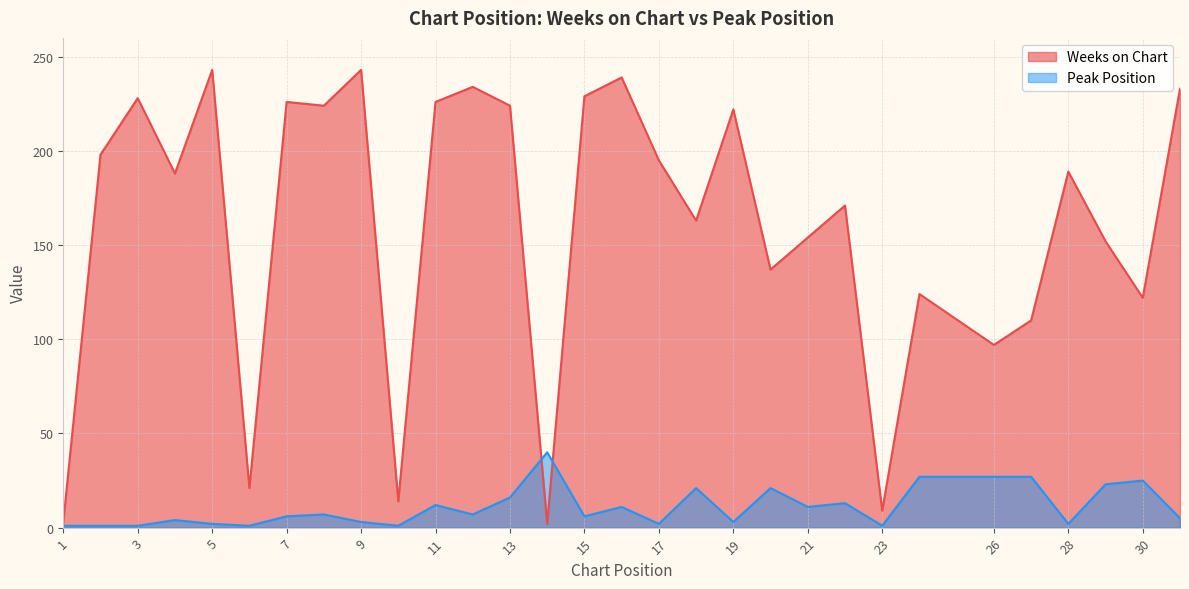

List the series in order of their overall mean, lowest first.

Peak Position, Weeks on Chart